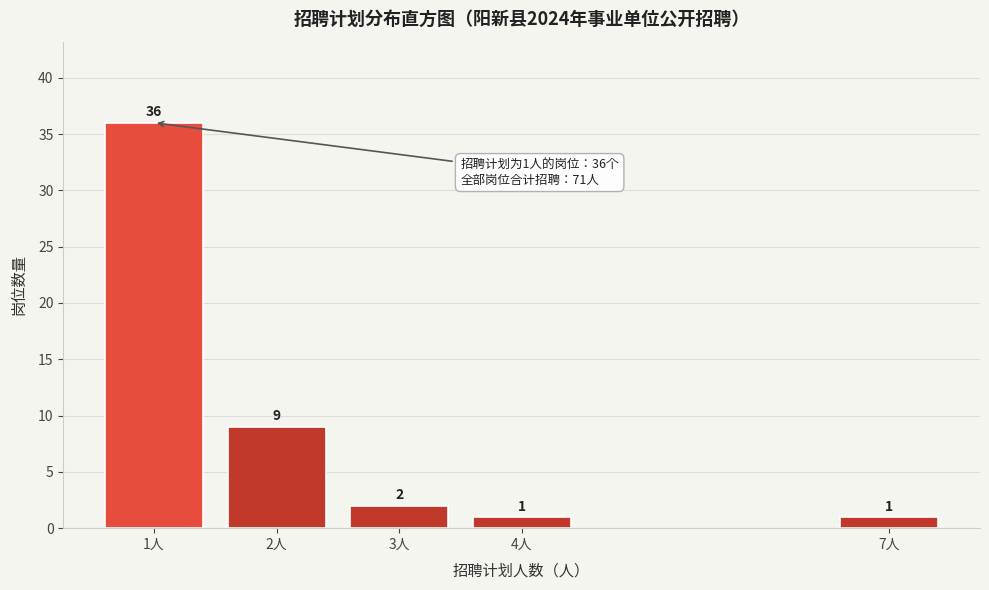

Reading left to right, list all the values displayed in this chart.

36	9	2	1	1